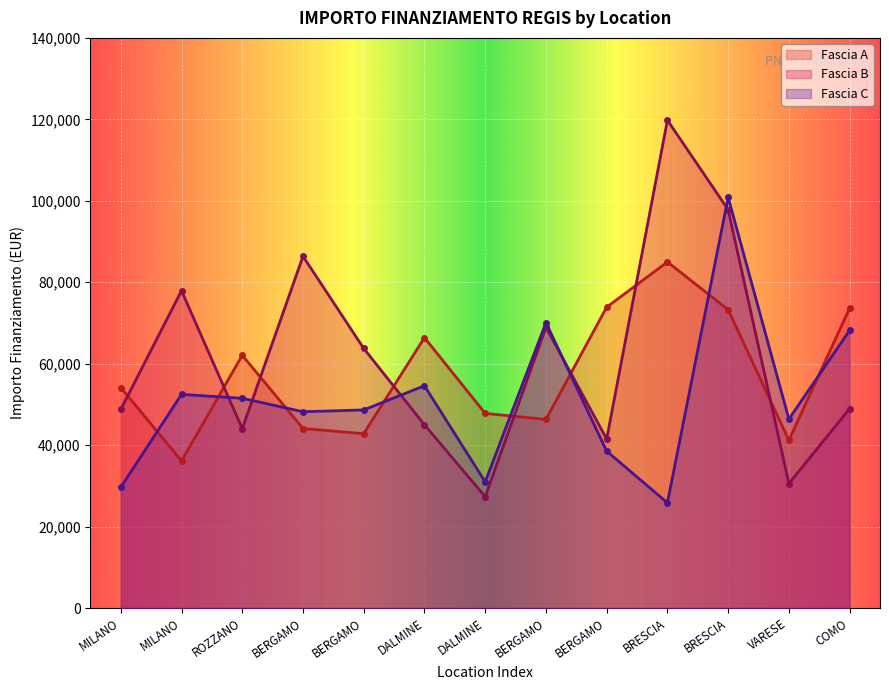

Which has a higher value, DALMINE or COMO?

COMO